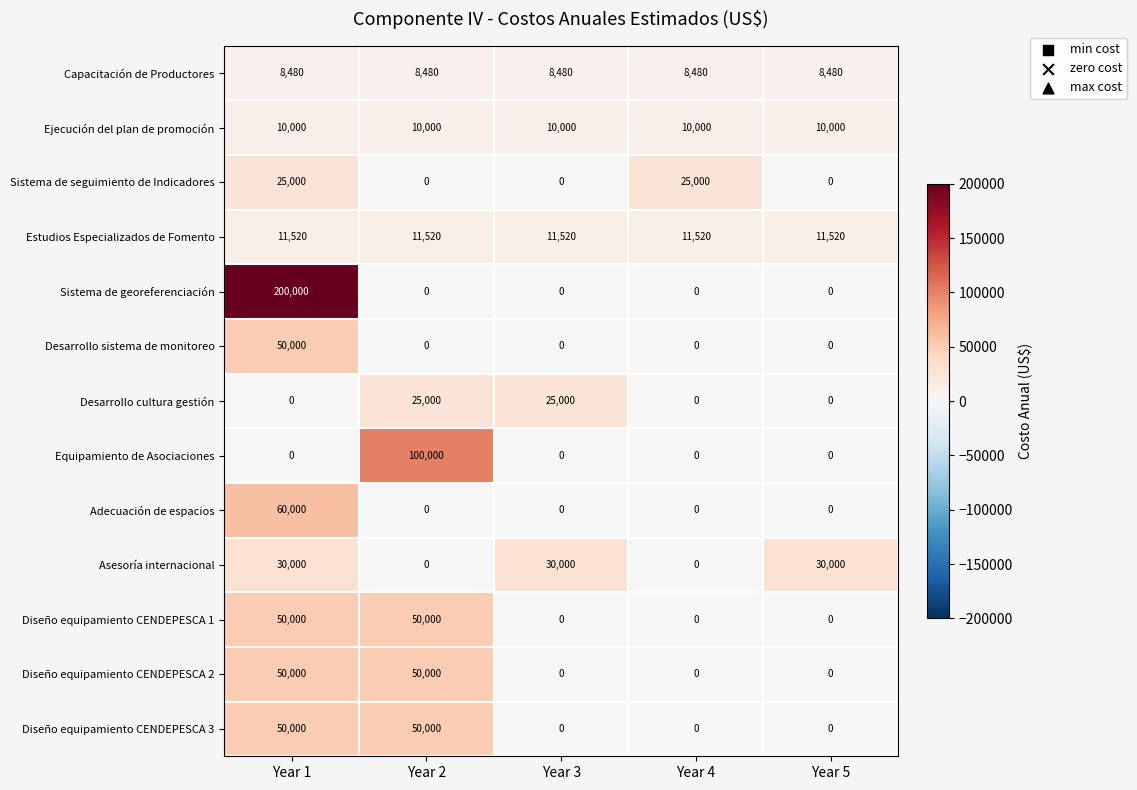

True or false: Diseño equipamiento CENDEPESCA 2 has a value of 50000 at Year 2.

True